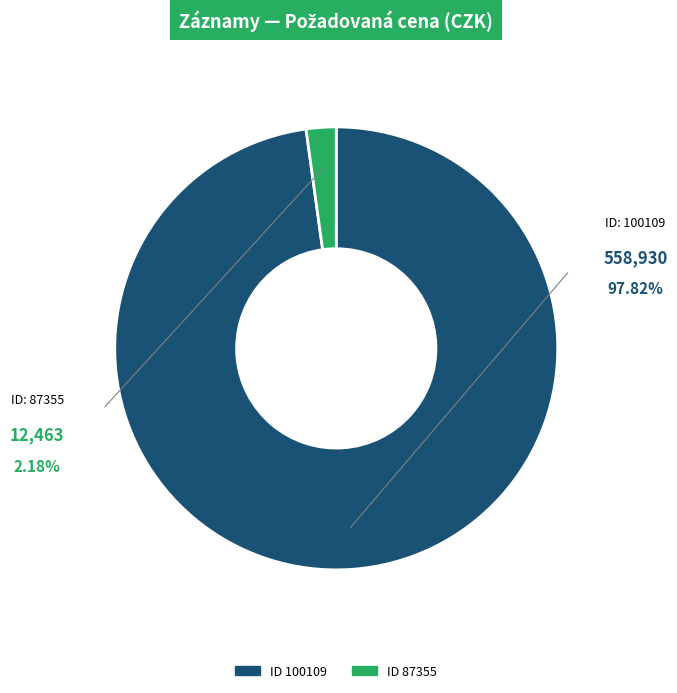

Is there any slice that represents more than half of the pie?

Yes